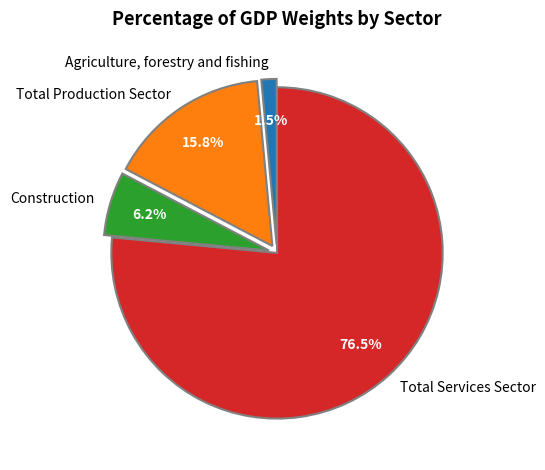

What portion of the pie excludes Total Services Sector?

23.5%